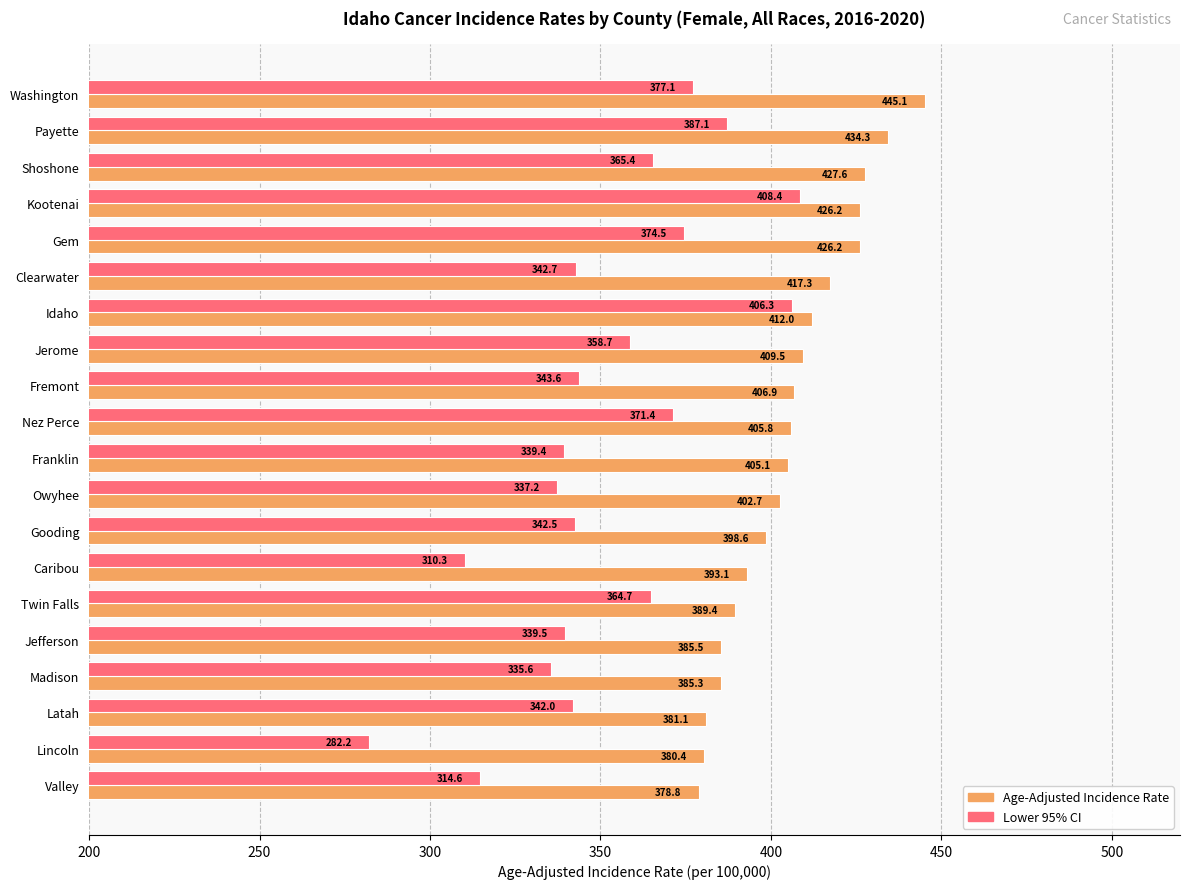

What is the approximate value of Lower 95% CI at Clearwater?

342.7